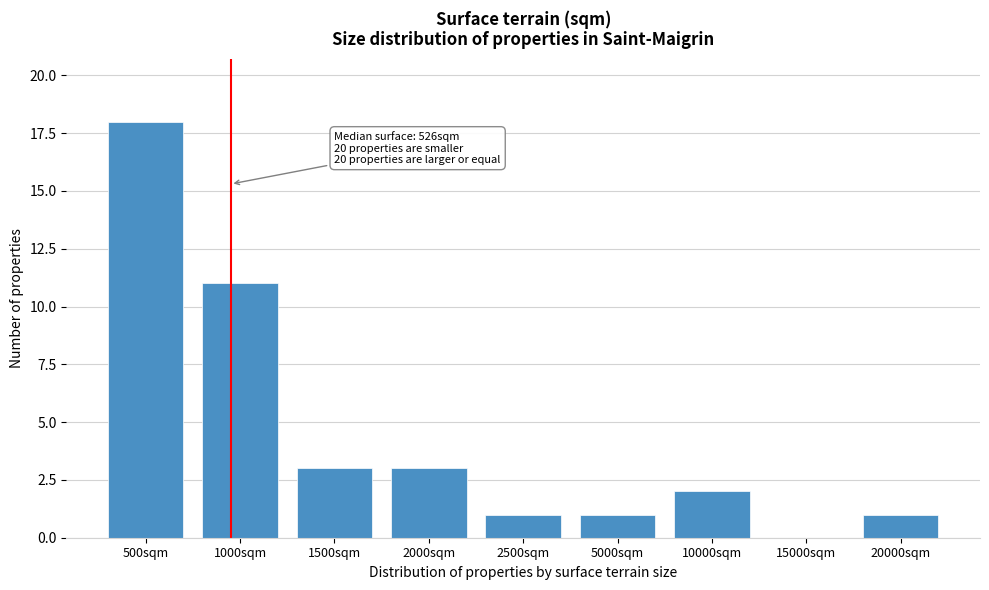

Reading left to right, what are all the values shown in this chart?

500sqm=18	1000sqm=11	1500sqm=3	2000sqm=3	2500sqm=1	5000sqm=1	10000sqm=2	15000sqm=0	20000sqm=1